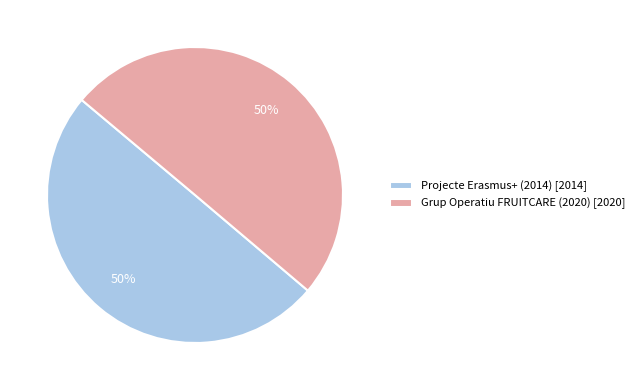

What is the ratio of the value at Grup Operatiu FRUITCARE (2020) [2020] to the value at Projecte Erasmus+ (2014) [2014]?

1.0